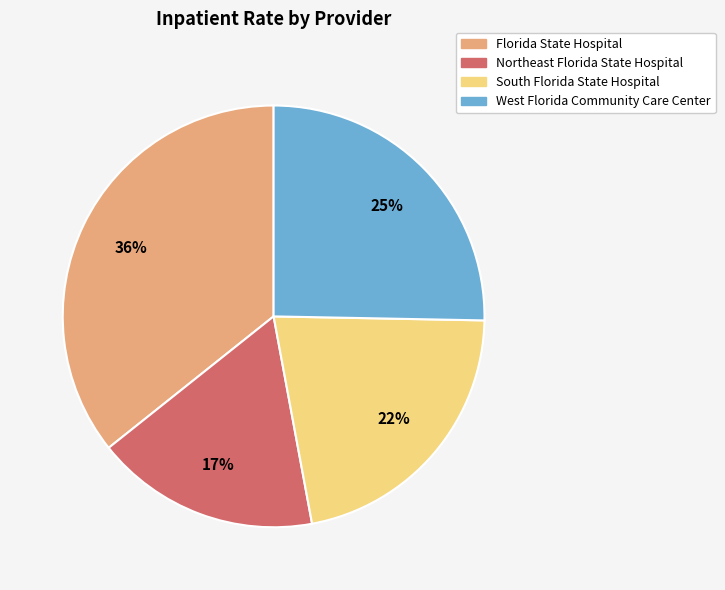

Does any single category account for the majority?

No